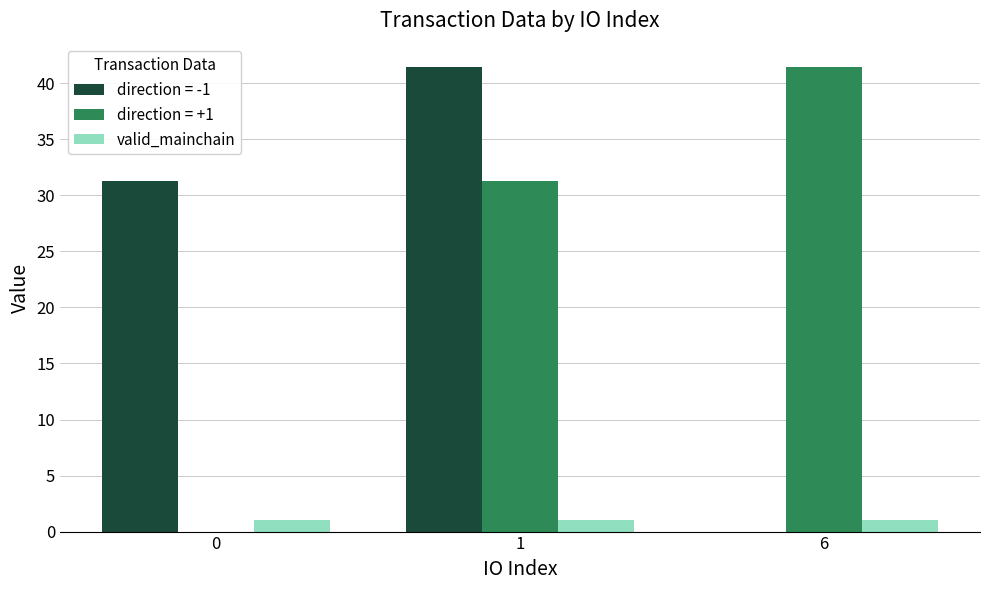

Is the value of valid_mainchain at 0 greater than the value of direction = -1 at 6?

Yes